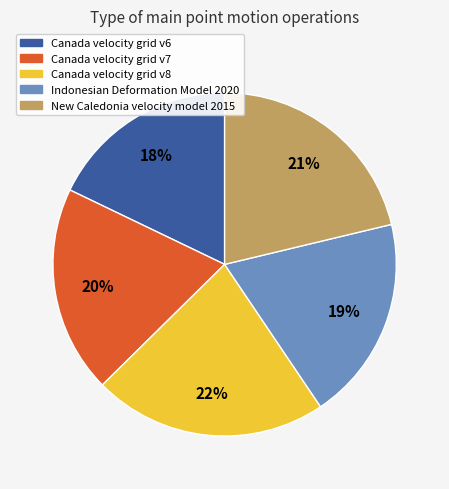

What is the largest slice in the pie chart?

Canada velocity grid v8